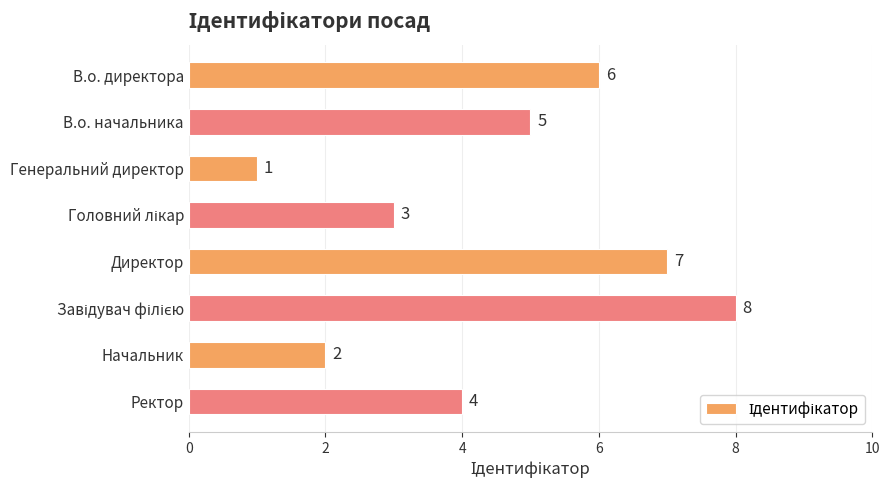

What is the difference between the maximum and minimum values?

7